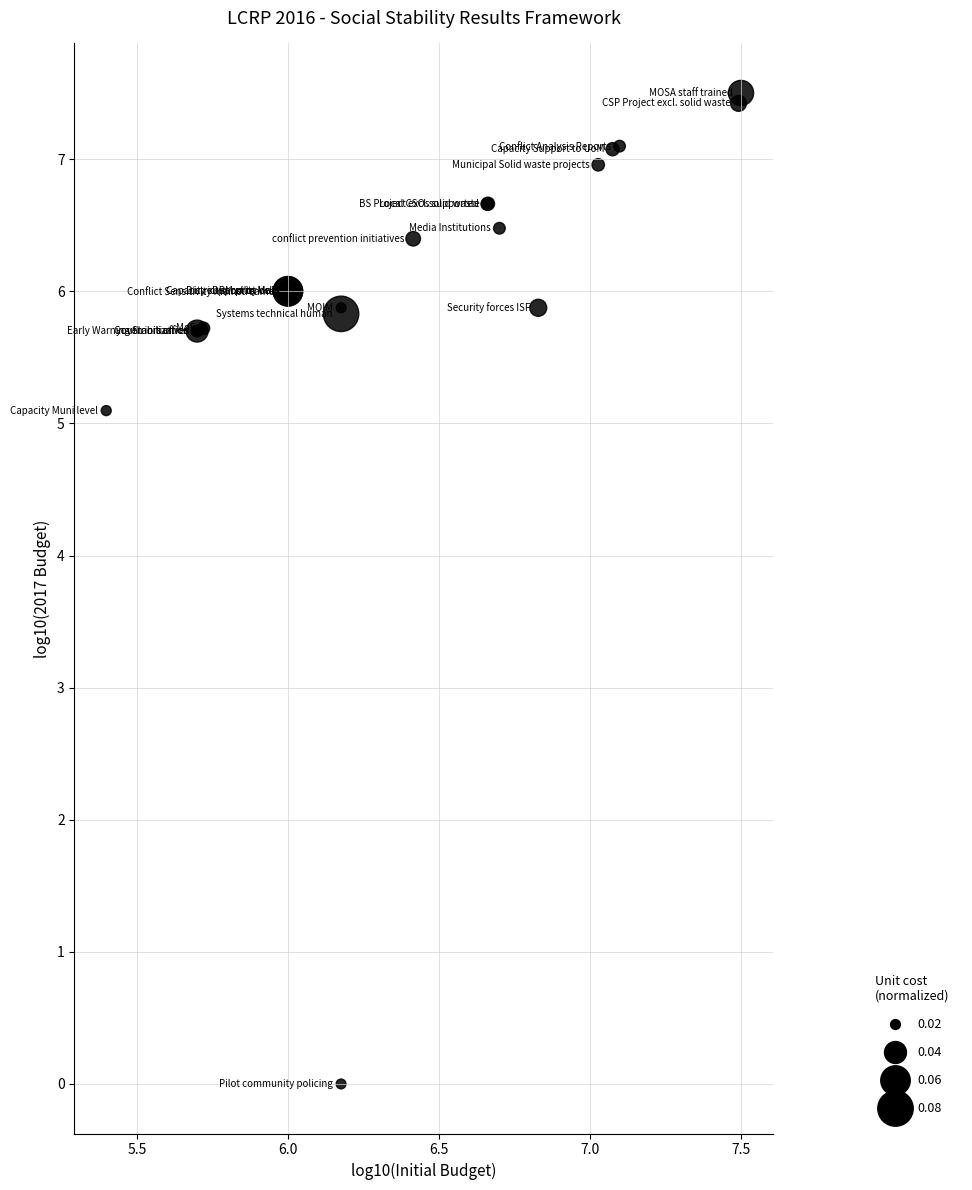

What Y value in the scatter plot is closest to 3?

5.1